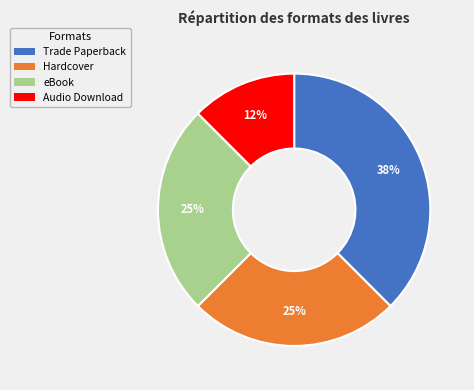

Does Trade Paperback account for over 50% of the chart?

No